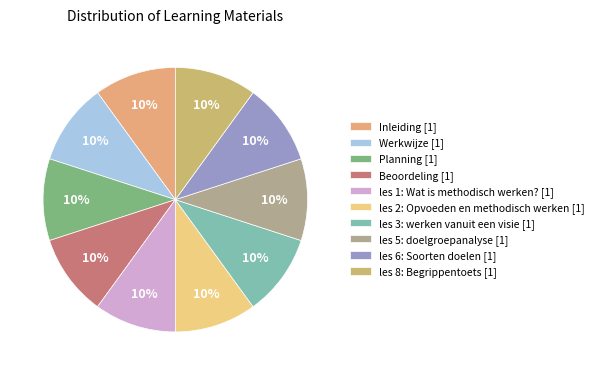

To the nearest percent, what portion does les 5: doelgroepanalyse represent?

10%